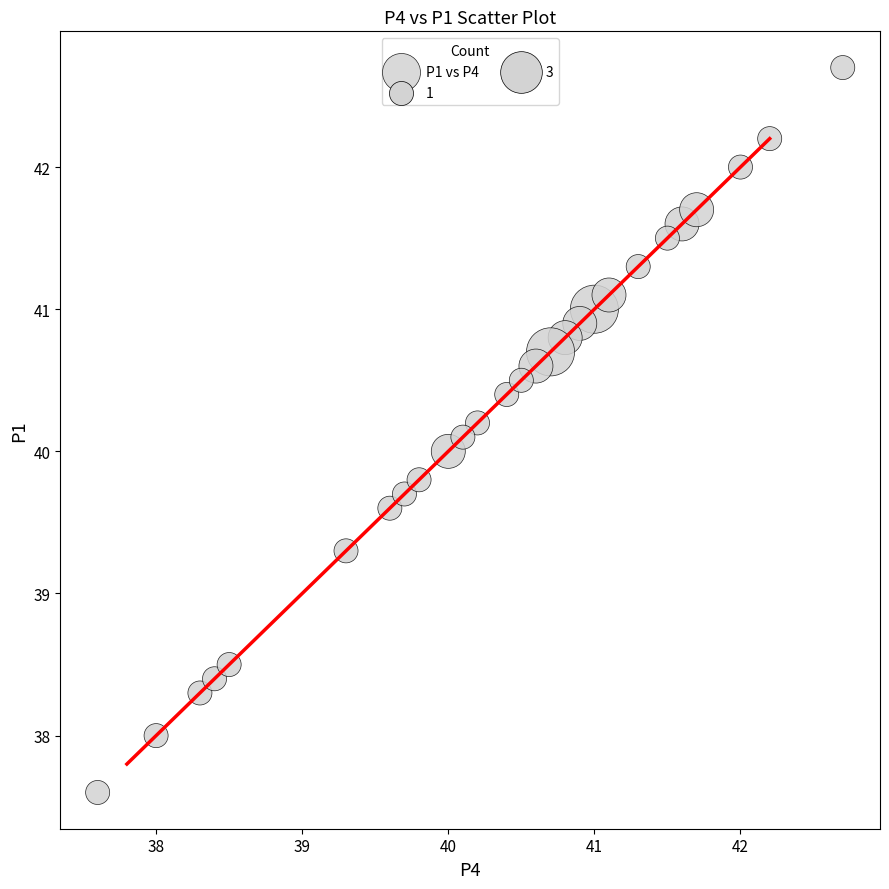

What is the range of Y values (max minus min)?

5.1